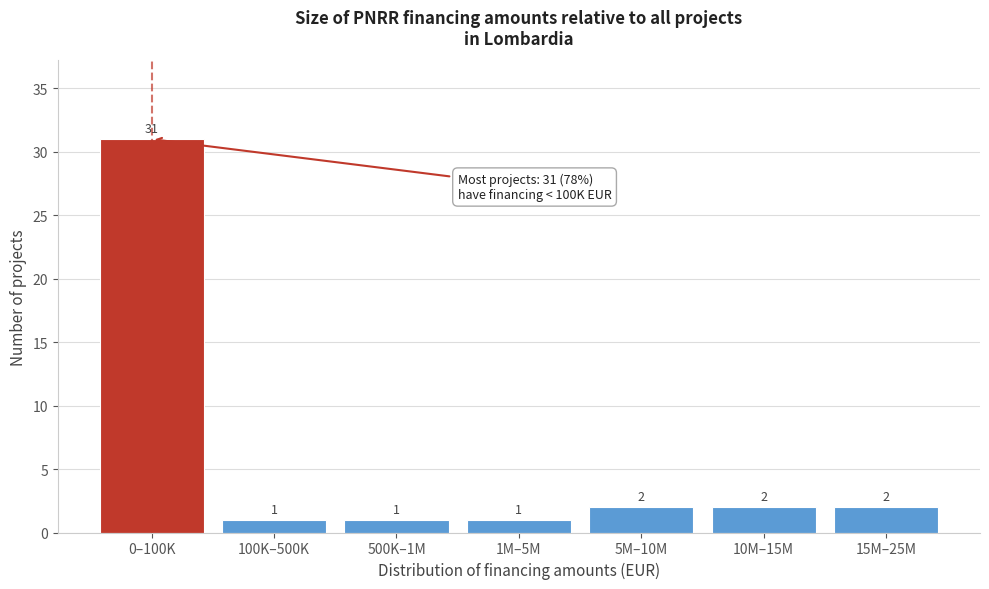

Reading left to right, extract all data points from this chart.

0–100K=31	100K–500K=1	500K–1M=1	1M–5M=1	5M–10M=2	10M–15M=2	15M–25M=2